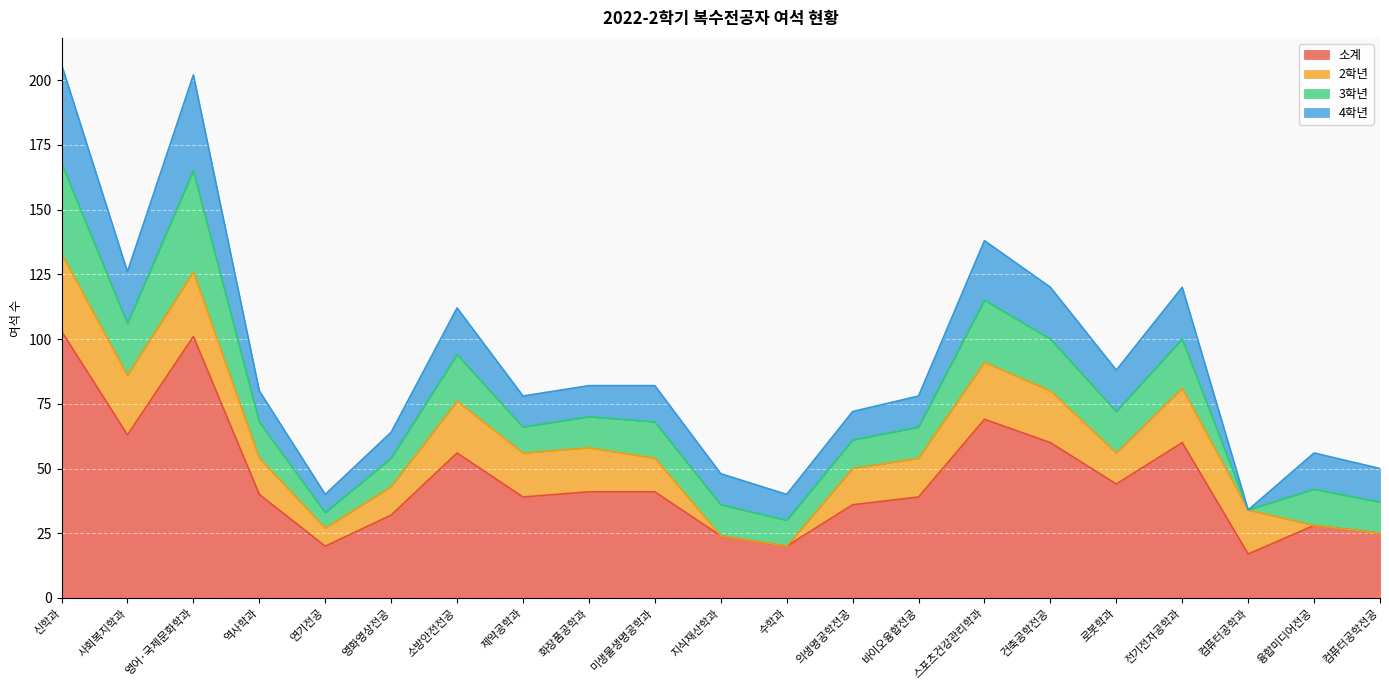

Which category has the lowest value in the 3학년 series?

컴퓨터공학과